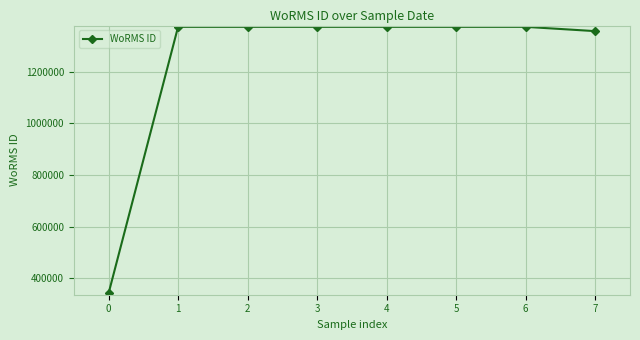

What is the value of the 6th point from the left?

1373543